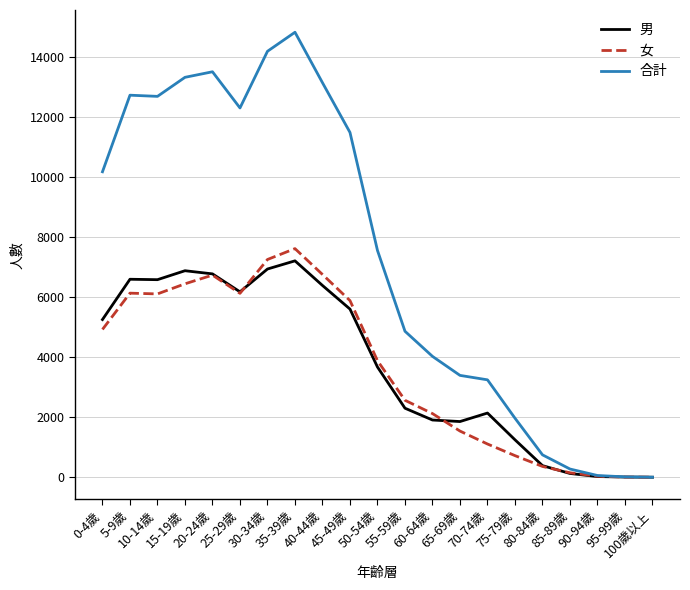

What is the total value across all series at 65-69歲?

6782